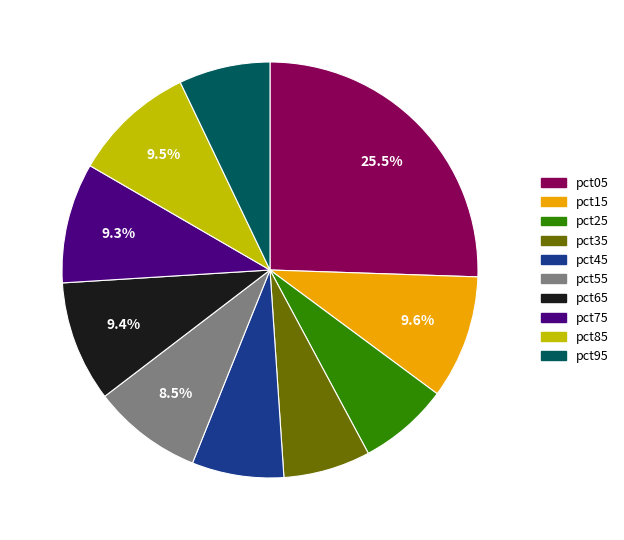

How many slices are in this pie chart?

10